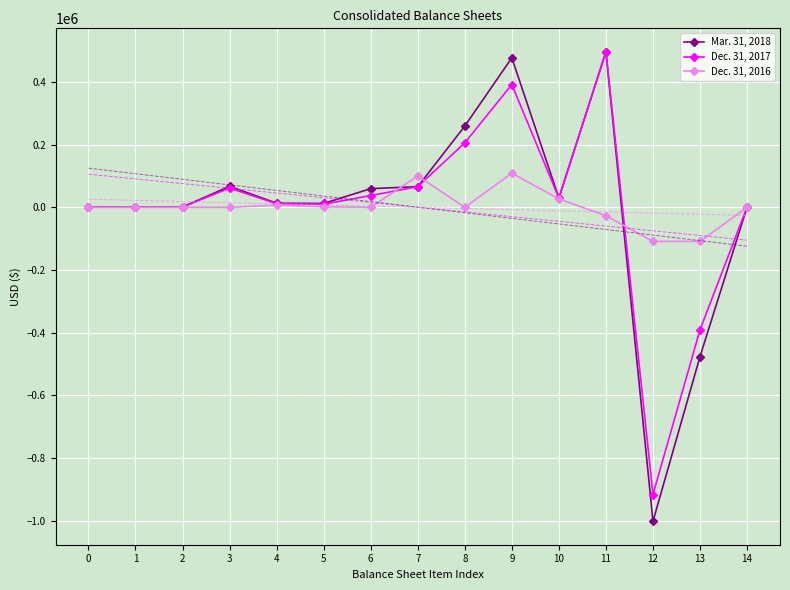

Rank the series by their maximum value, from highest to lowest.

Mar. 31, 2018, Dec. 31, 2017, Dec. 31, 2016